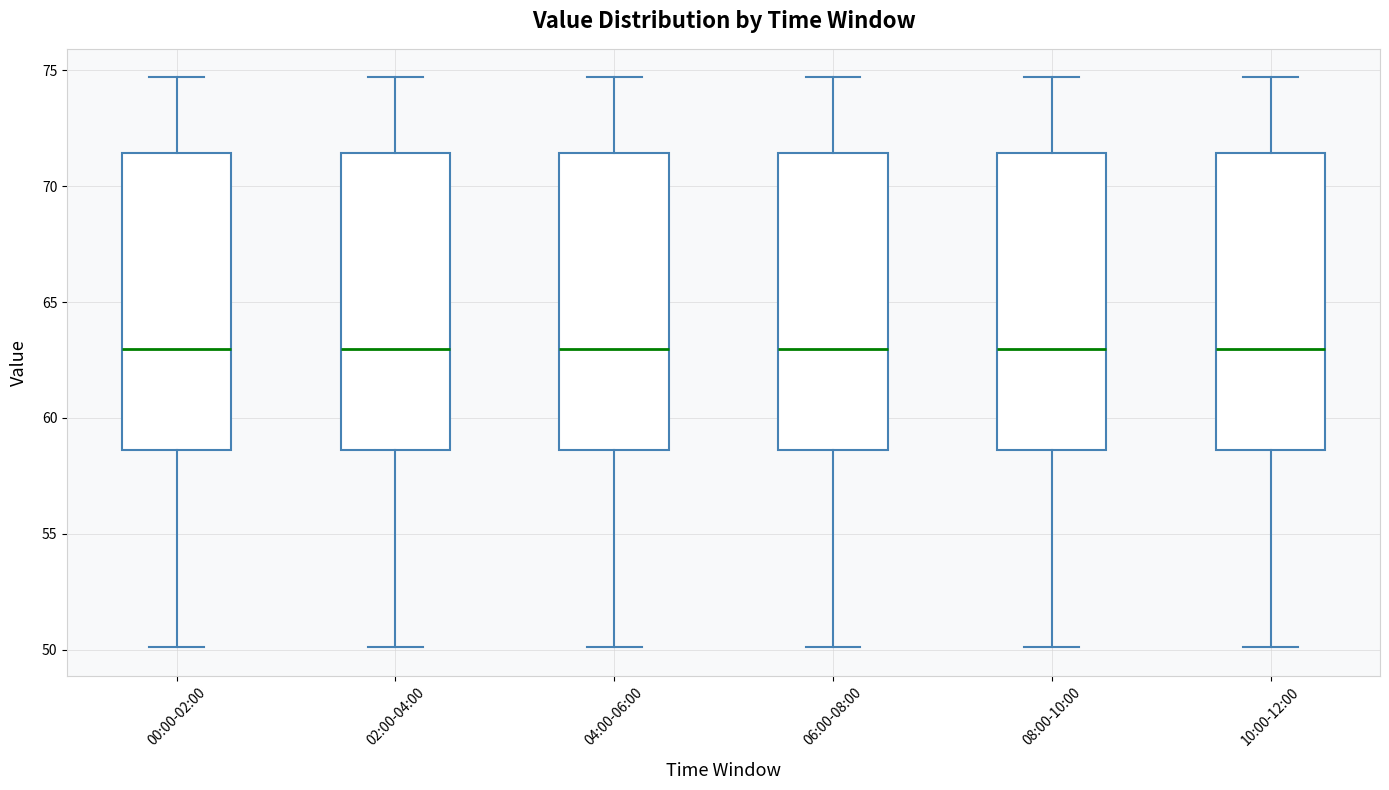

Where does the median line of the box for 08:00-10:00 sit on the y-axis? The values are not printed on the chart, so give them approximately, as read against the axis.

63.0